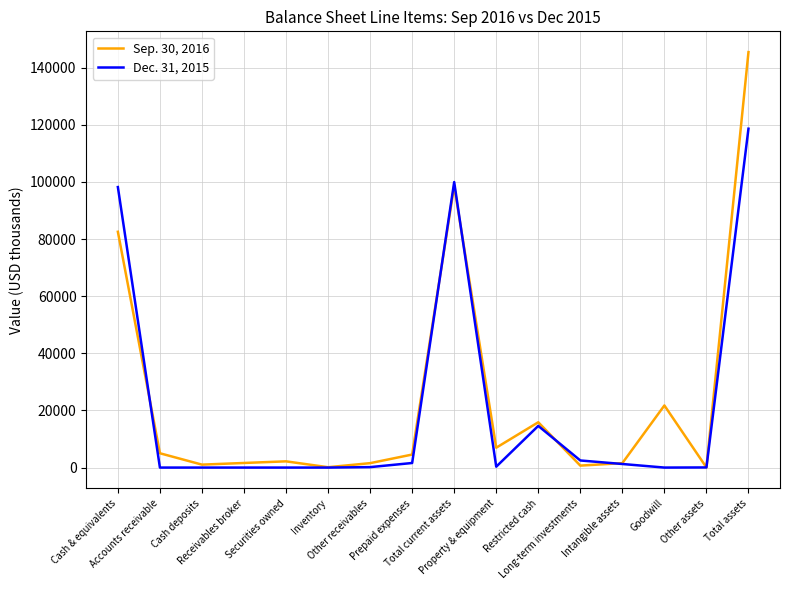

Rank the series at Total current assets from highest to lowest value.

Dec. 31, 2015, Sep. 30, 2016